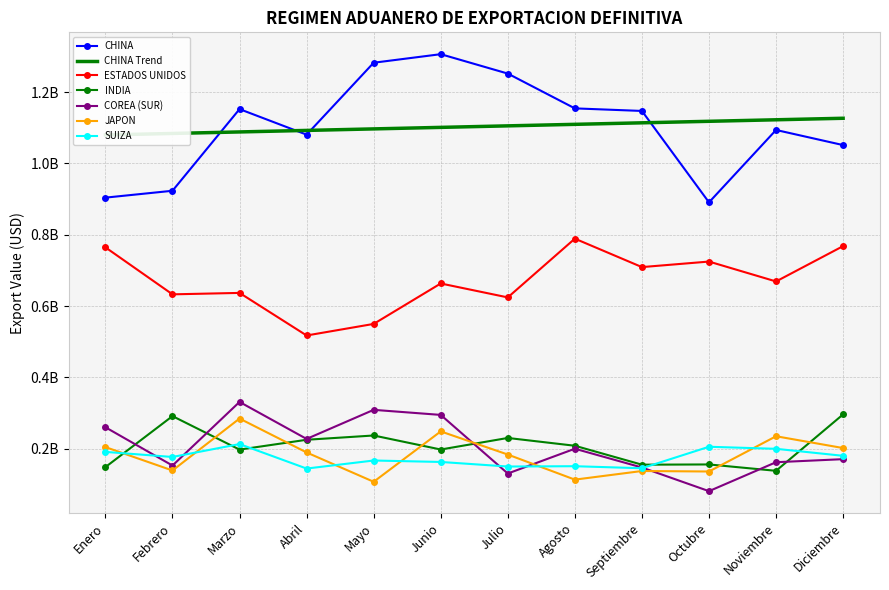

What is the difference between the maximum and minimum values in the COREA (SUR) series?

0.3